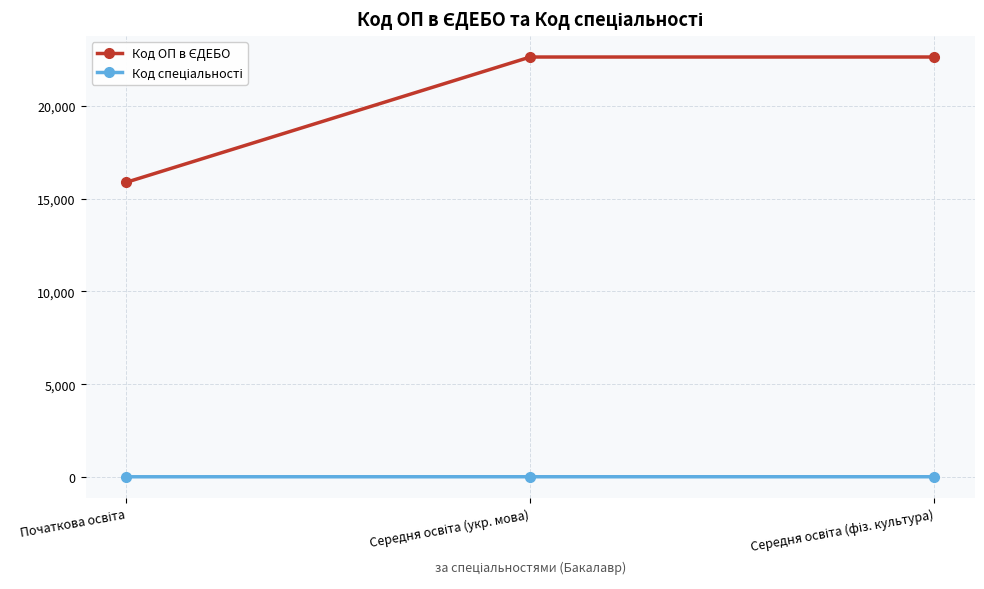

What is the maximum value shown in the chart?

22623